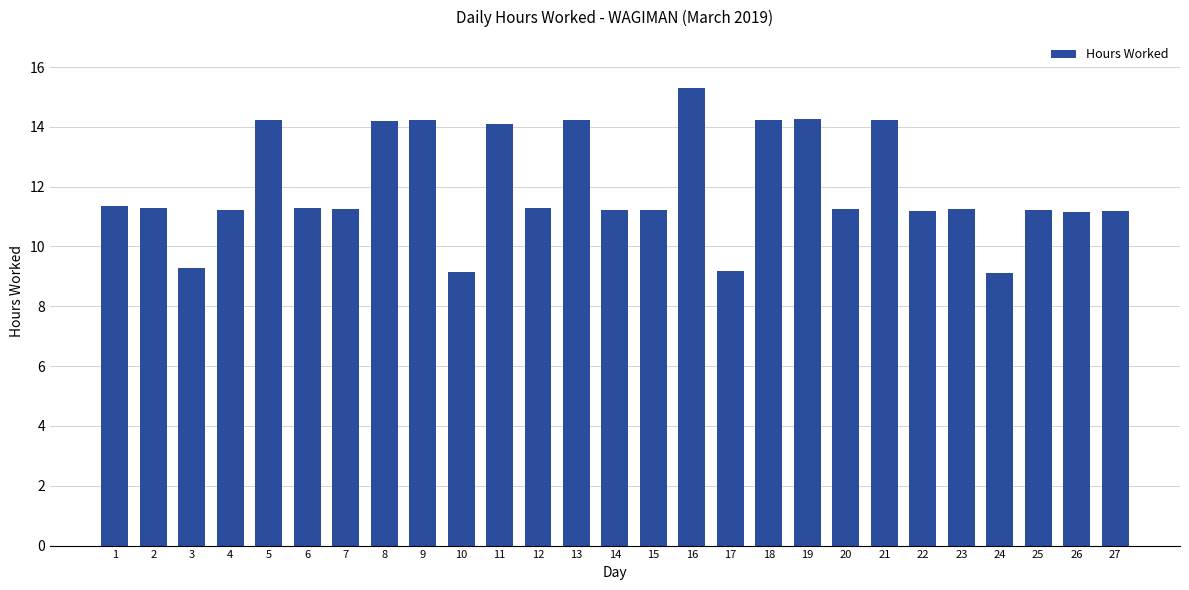

What is the ratio of the value at 24 to the value at 5?

0.6